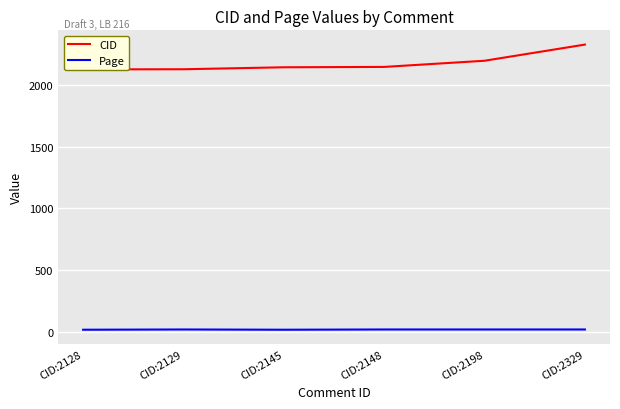

Which category has the highest value across all series?

CID:2329